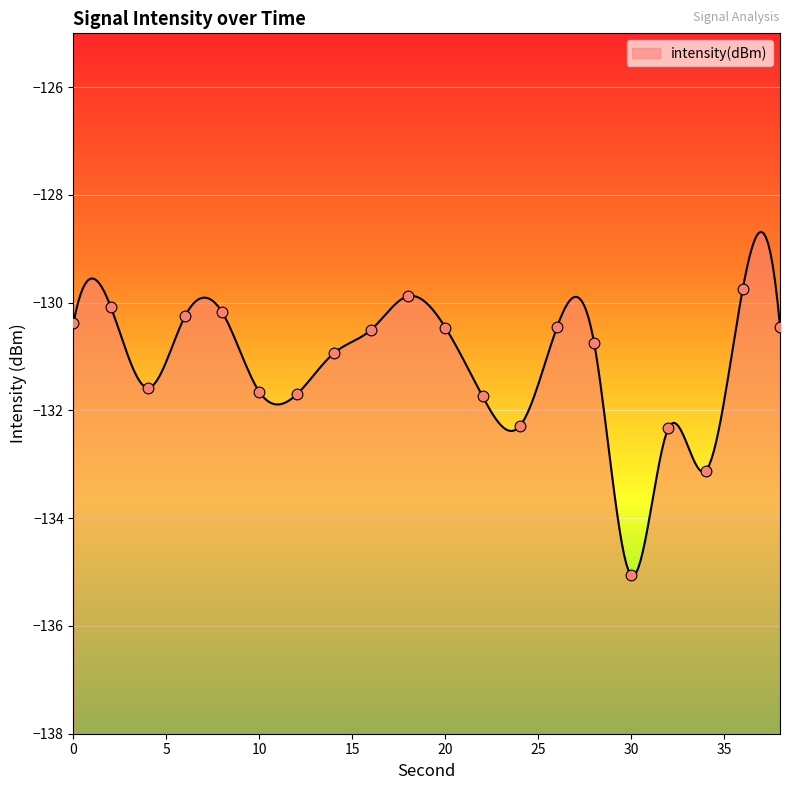

What is the change in value from 14 to 24?

-1.4